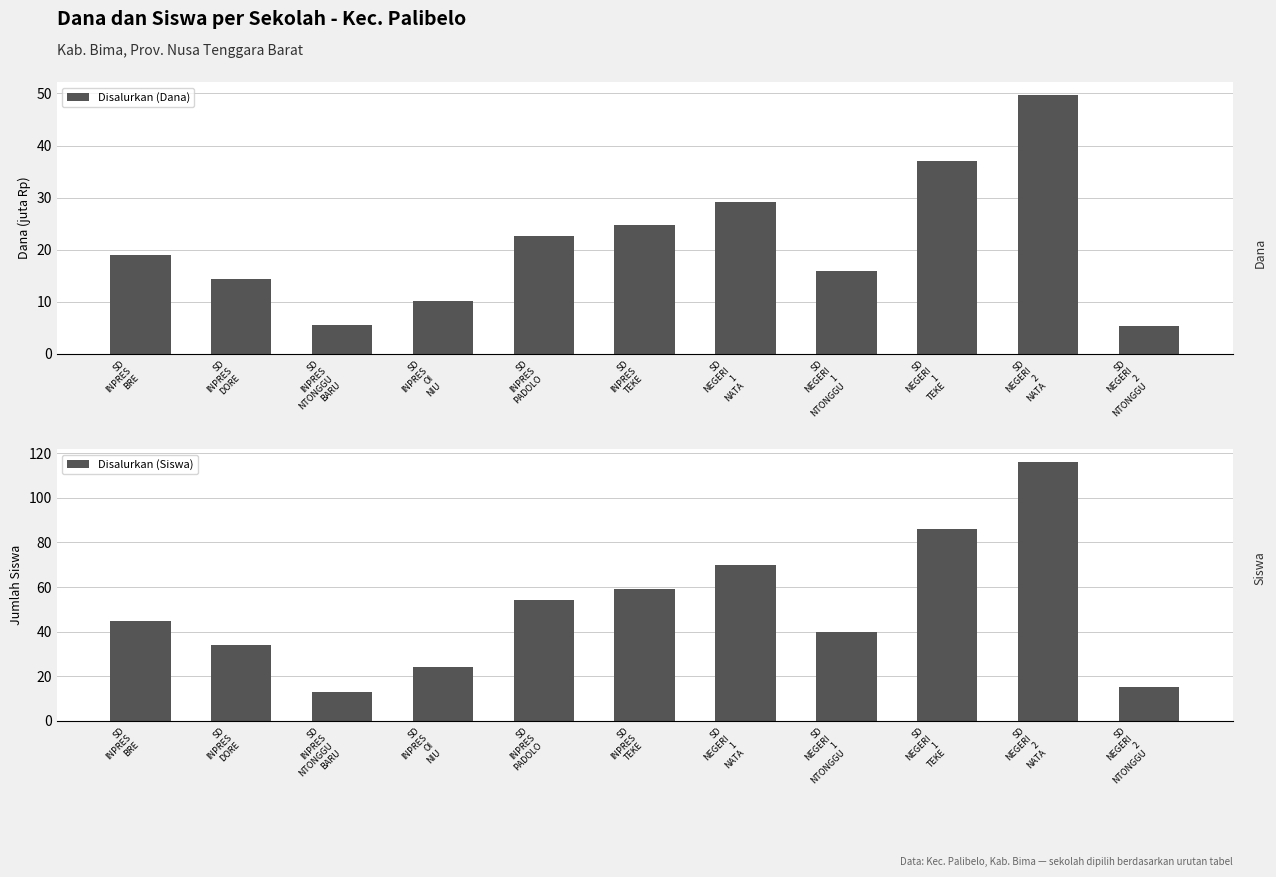

Rank the series at SD
NEGERI
1
NTONGGU from highest to lowest value.

Disalurkan (Siswa), Disalurkan (Dana)